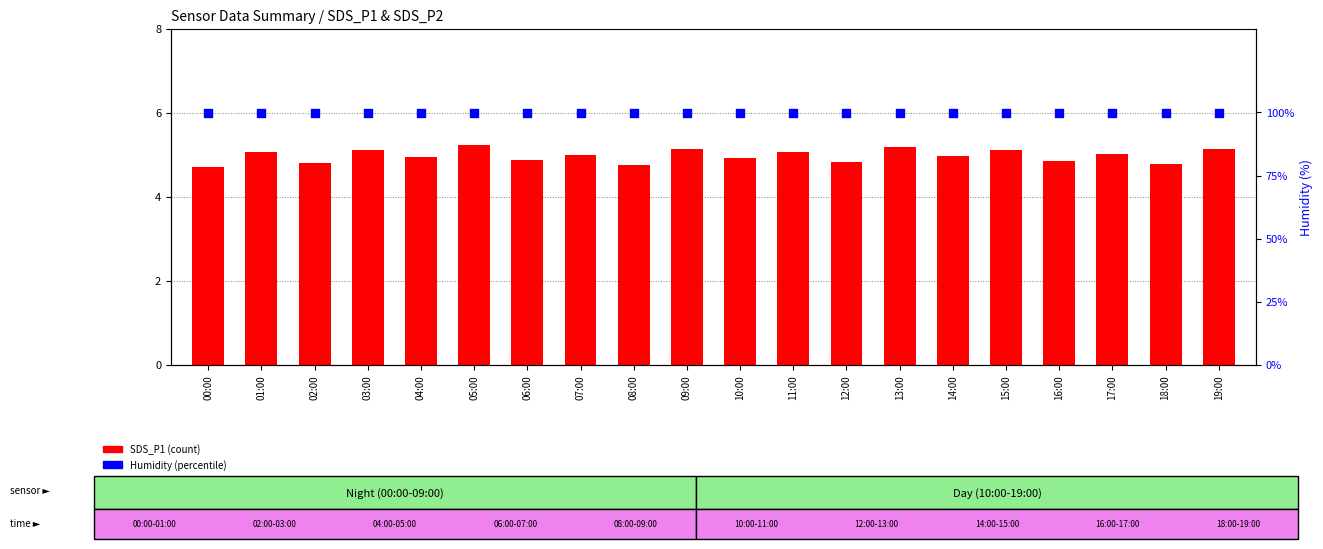

At how many categories does at least one series exceed 64?

20